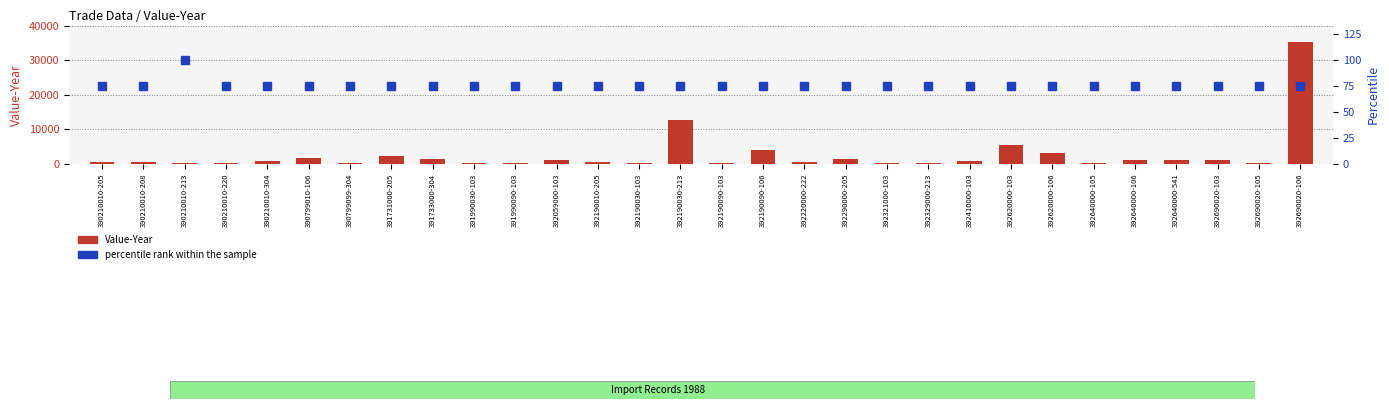

The value of Value-Year at 391733000-304 is 2424. True or false?

False